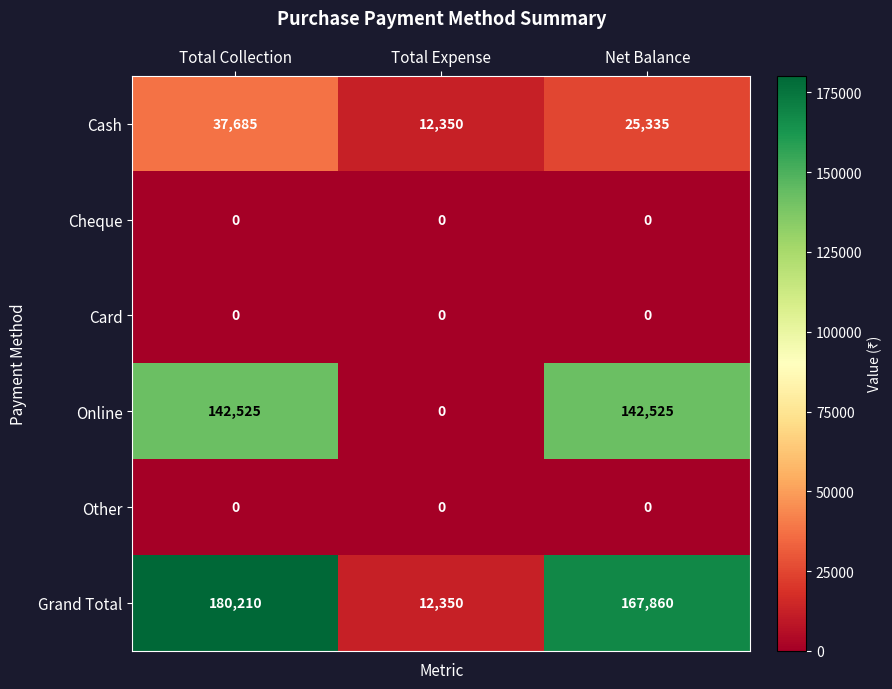

At which label does Cash reach its peak?

Total Collection